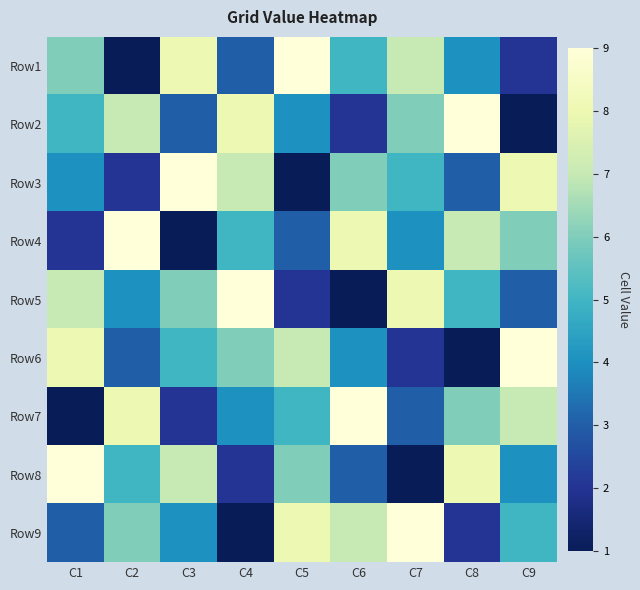

What is the spread (max minus min) of values at C2?

8